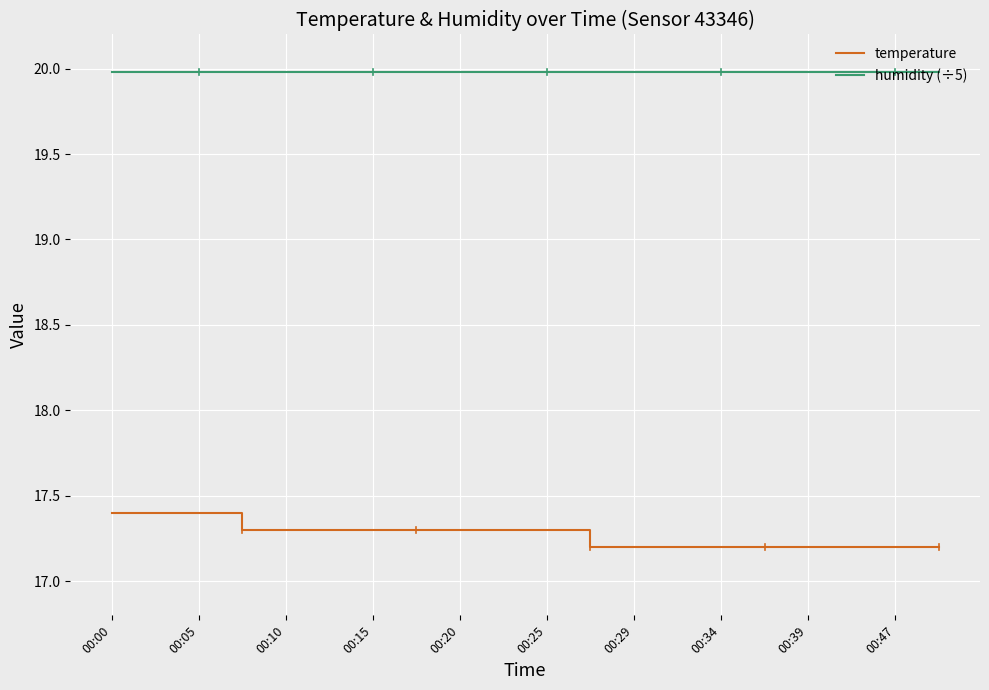

True or false: humidity (÷5) and temperature intersect in this chart.

False